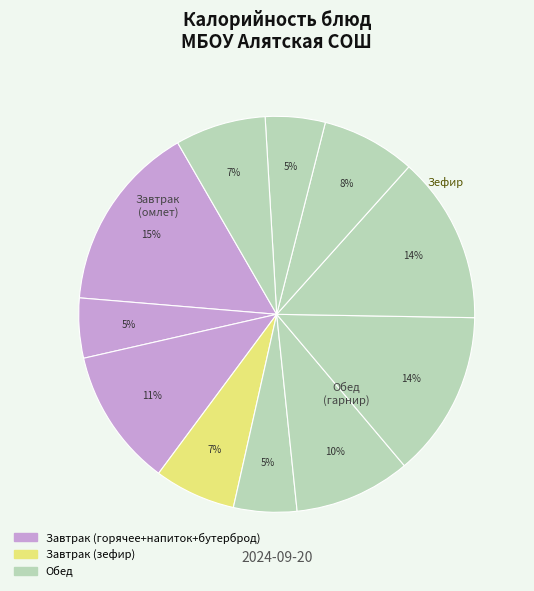

To the nearest percent, what is the average slice percentage?

9%